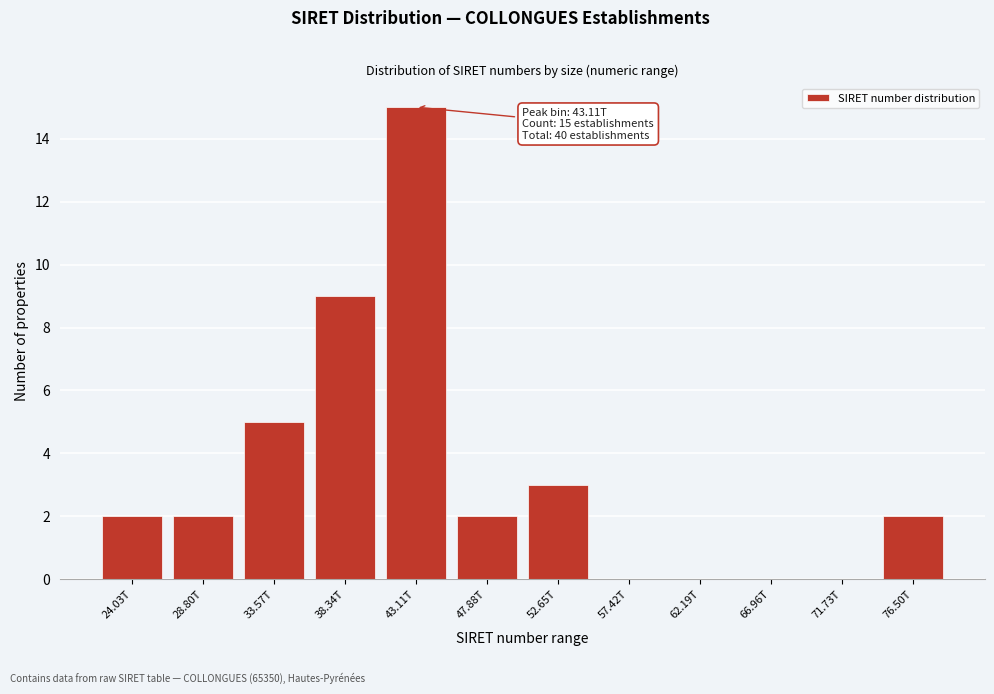

Reading right to left, list all the values displayed in this chart.

76.50T=2	71.73T=0	66.96T=0	62.19T=0	57.42T=0	52.65T=3	47.88T=2	43.11T=15	38.34T=9	33.57T=5	28.80T=2	24.03T=2